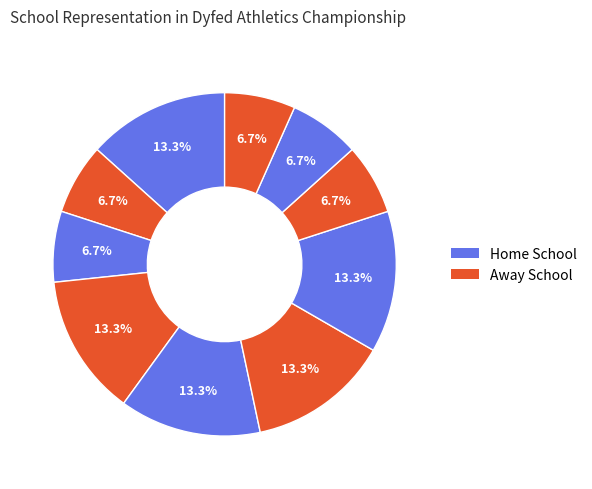

Count the number of slices in the pie.

10